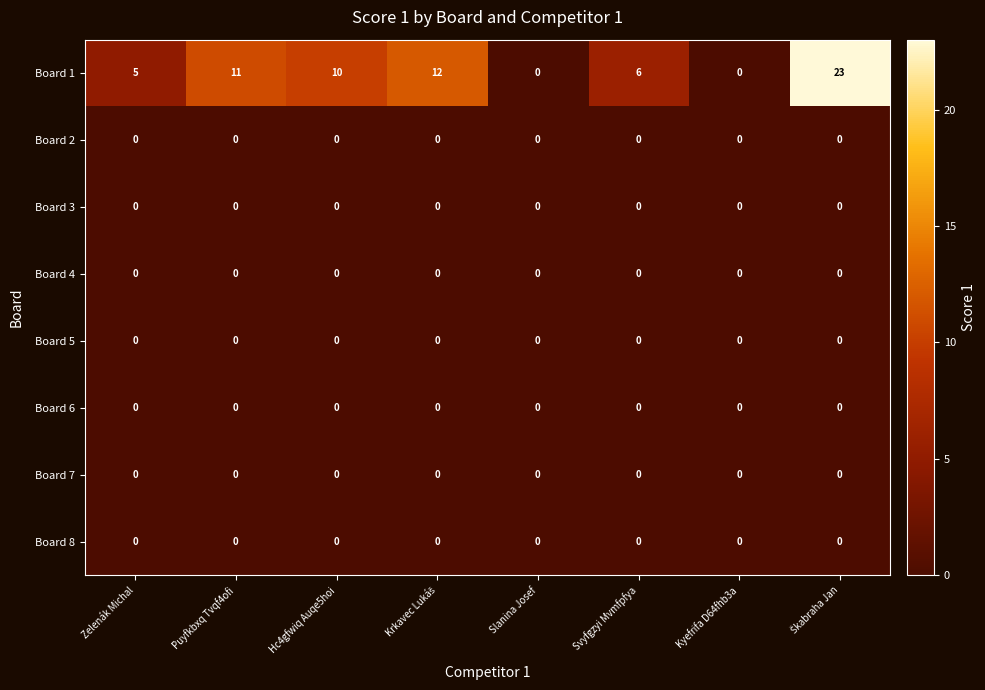

Is it true that Board 6 equals 0 at Kyefrifa D64fhb3a?

True